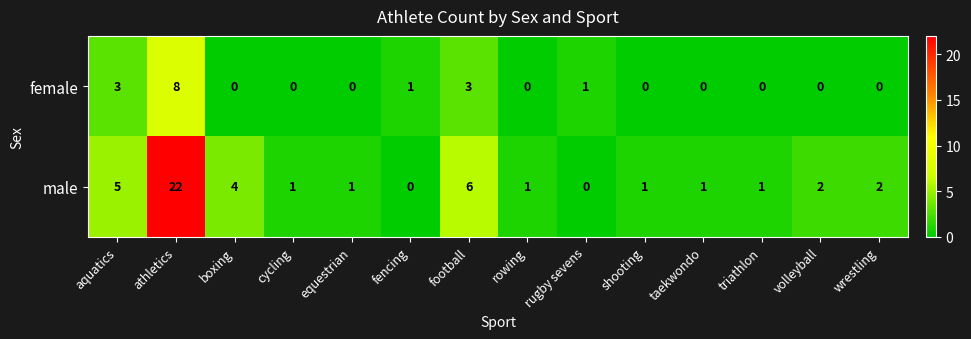

Is it true that male equals 1 at rowing?

True